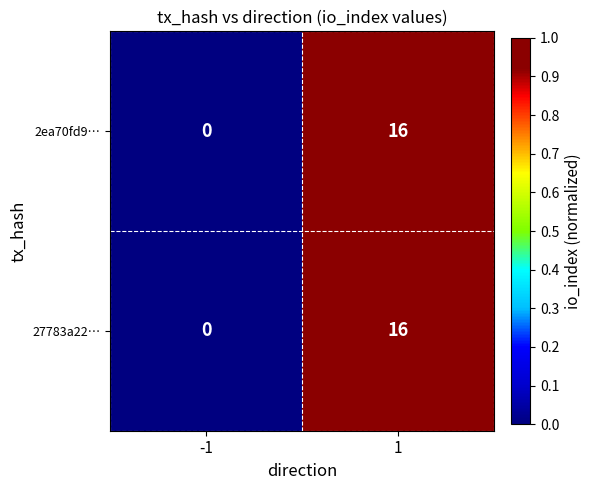

Is the value of 2ea70fd9… at 1 greater than the value of 27783a22… at -1?

Yes